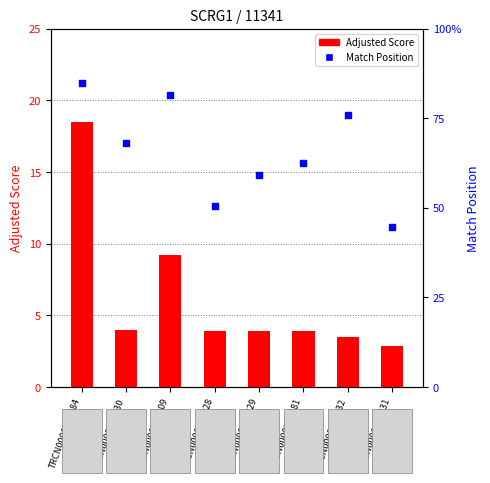

Which series has the widest spread of Y values?

Match Position